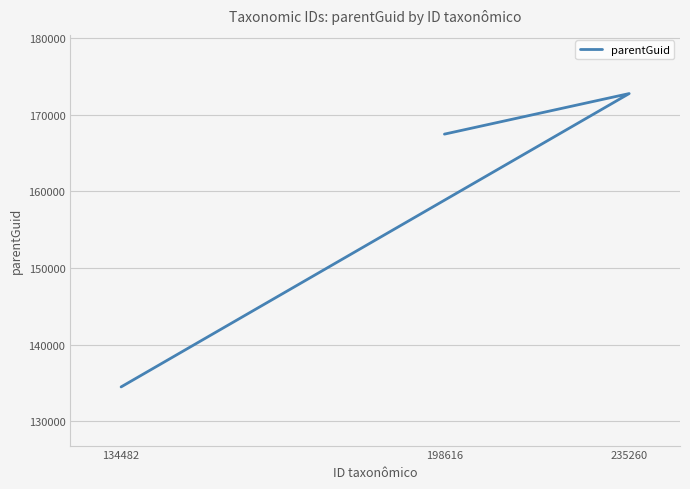

List the labels in order of value, smallest first.

134482, 198616, 235260